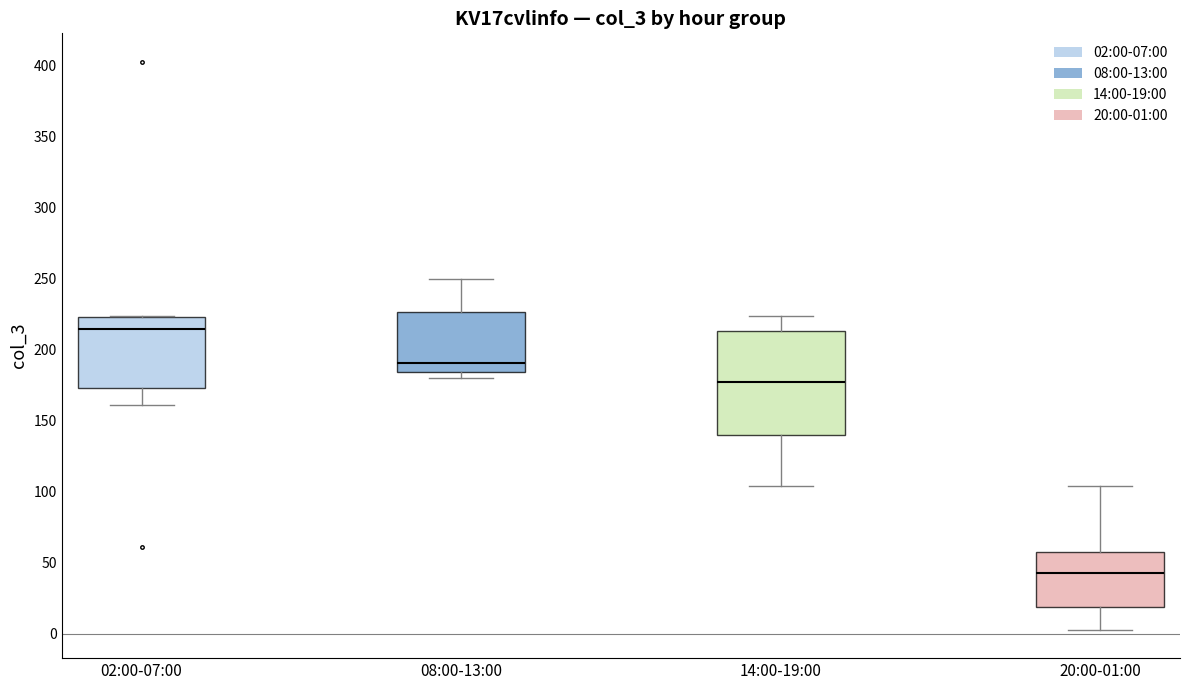

Which box has the lowest median line?

20:00-01:00